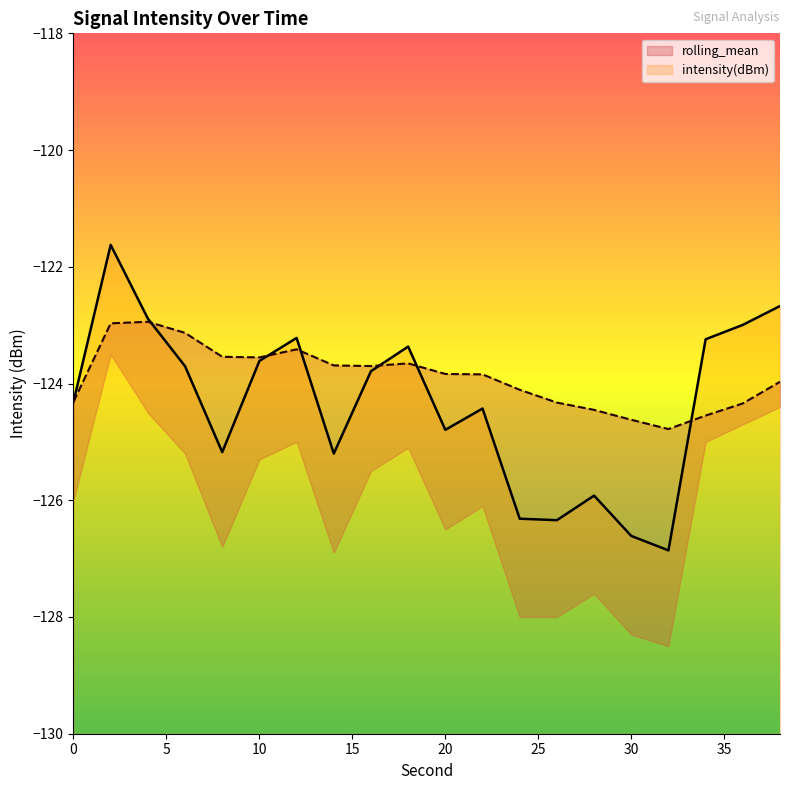

The value of rolling_mean at 18 is -123.7. True or false?

True